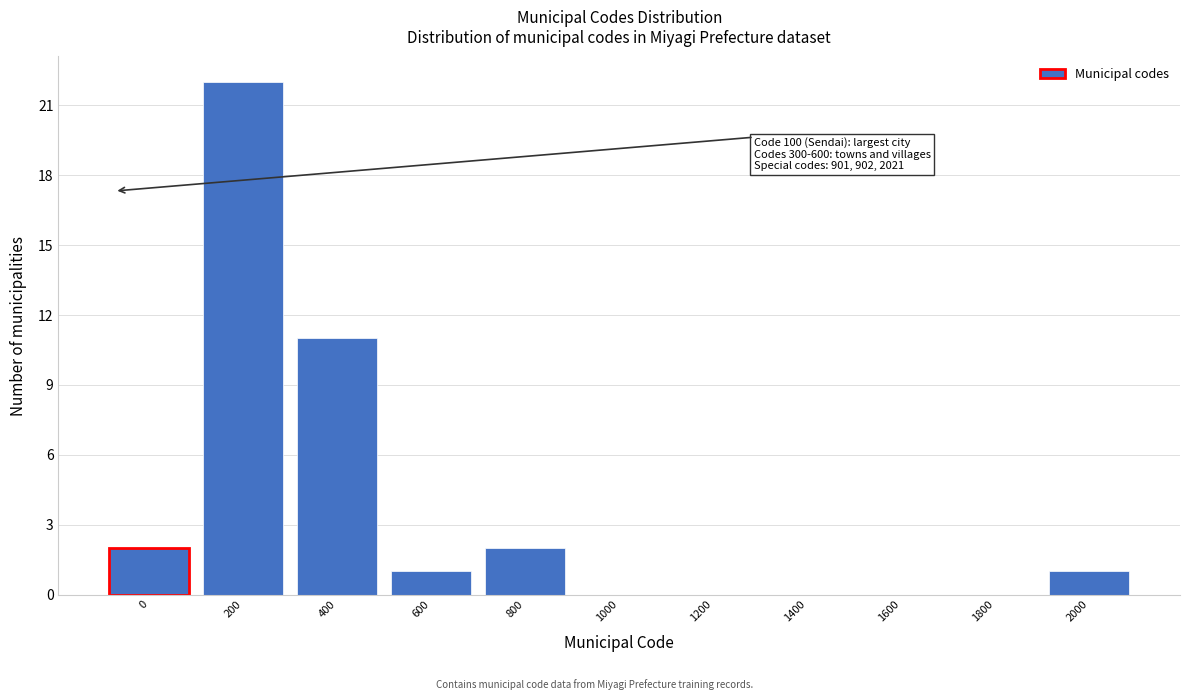

Reading left to right, what are all the values shown in this chart?

0=2	200=22	400=11	600=1	800=2	1000=0	1200=0	1400=0	1600=0	1800=0	2000=1